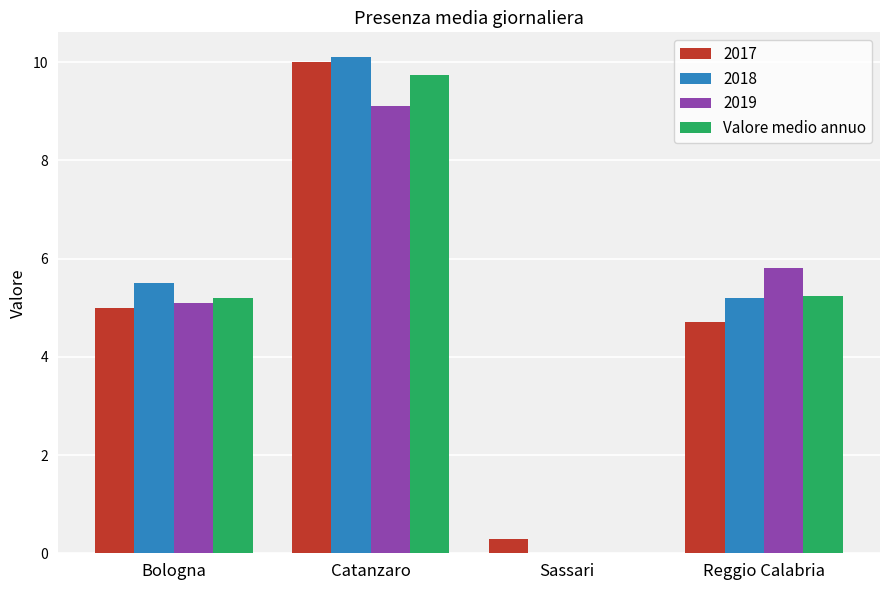

Between Sassari and Reggio Calabria, which series saw the biggest shift?

2019